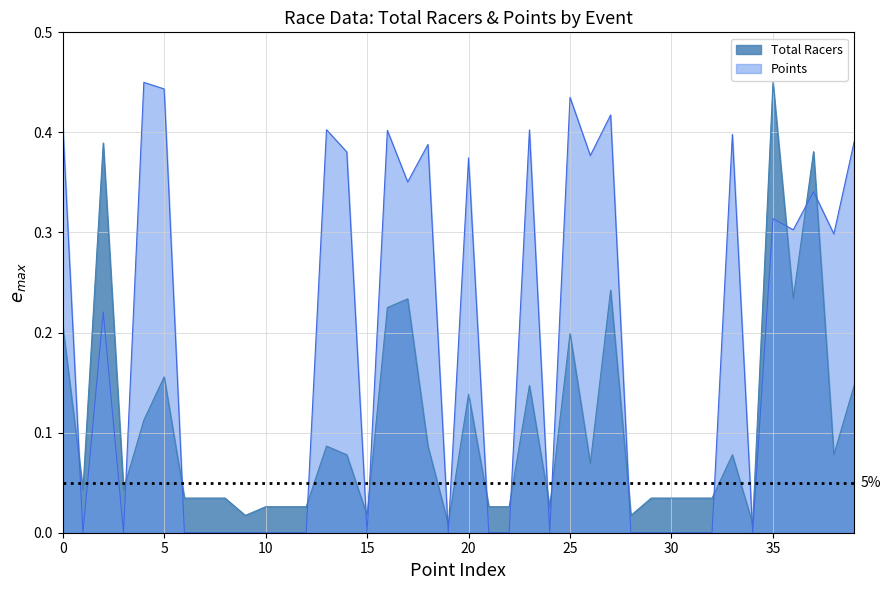

What are all the series names shown in the legend?

Total Racers, Points